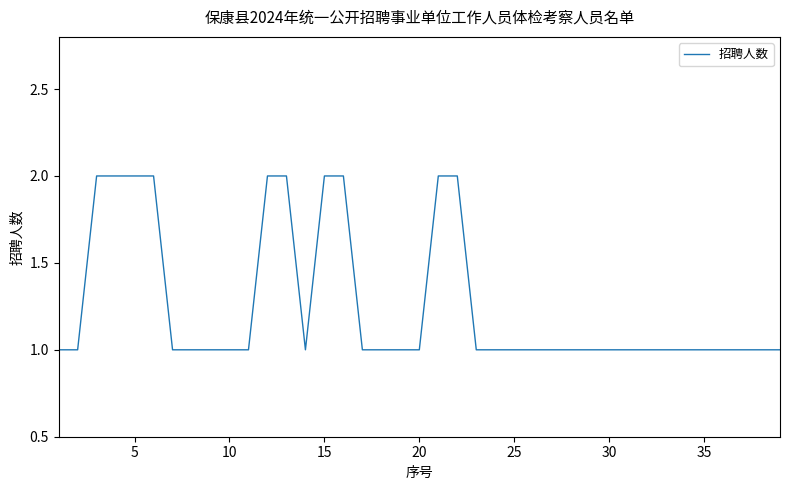

How many lines are shown in the chart?

1